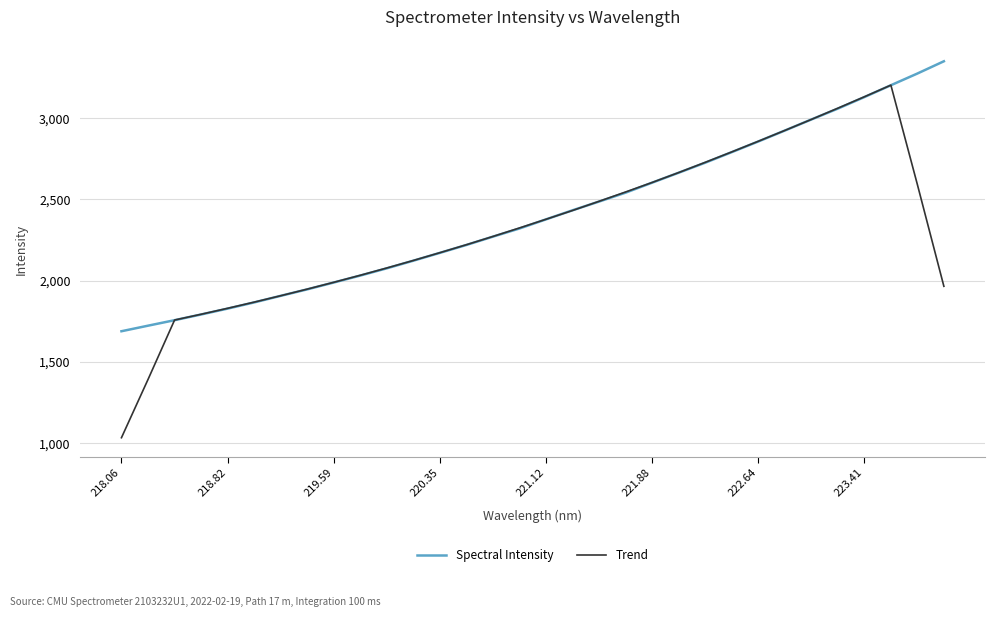

Rank the series by their maximum value, from lowest to highest.

Trend, Spectral Intensity